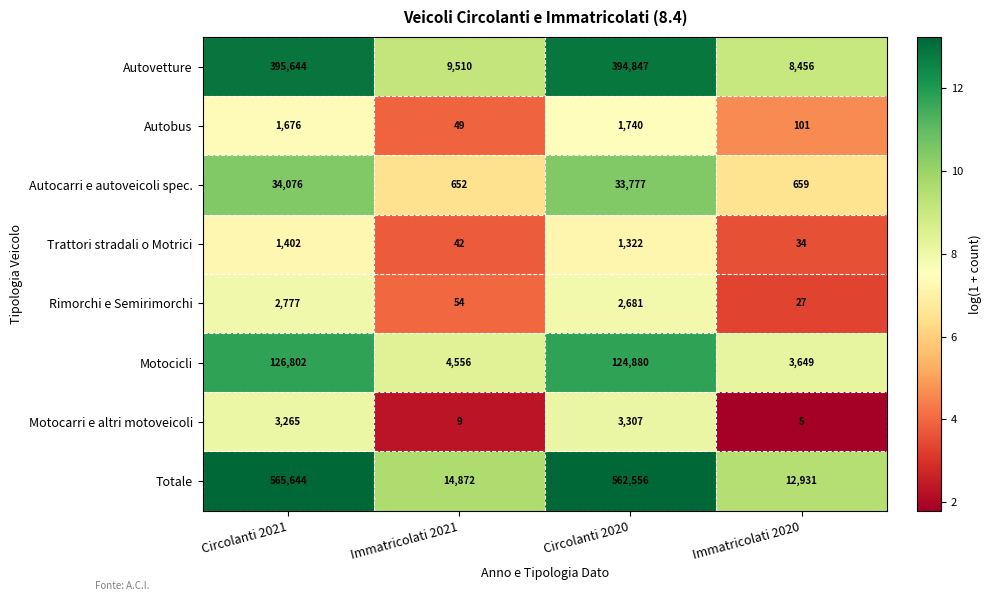

Rank the series at Immatricolati 2020 from lowest to highest value.

Motocarri e altri motoveicoli, Rimorchi e Semirimorchi, Trattori stradali o Motrici, Autobus, Autocarri e autoveicoli spec., Motocicli, Autovetture, Totale